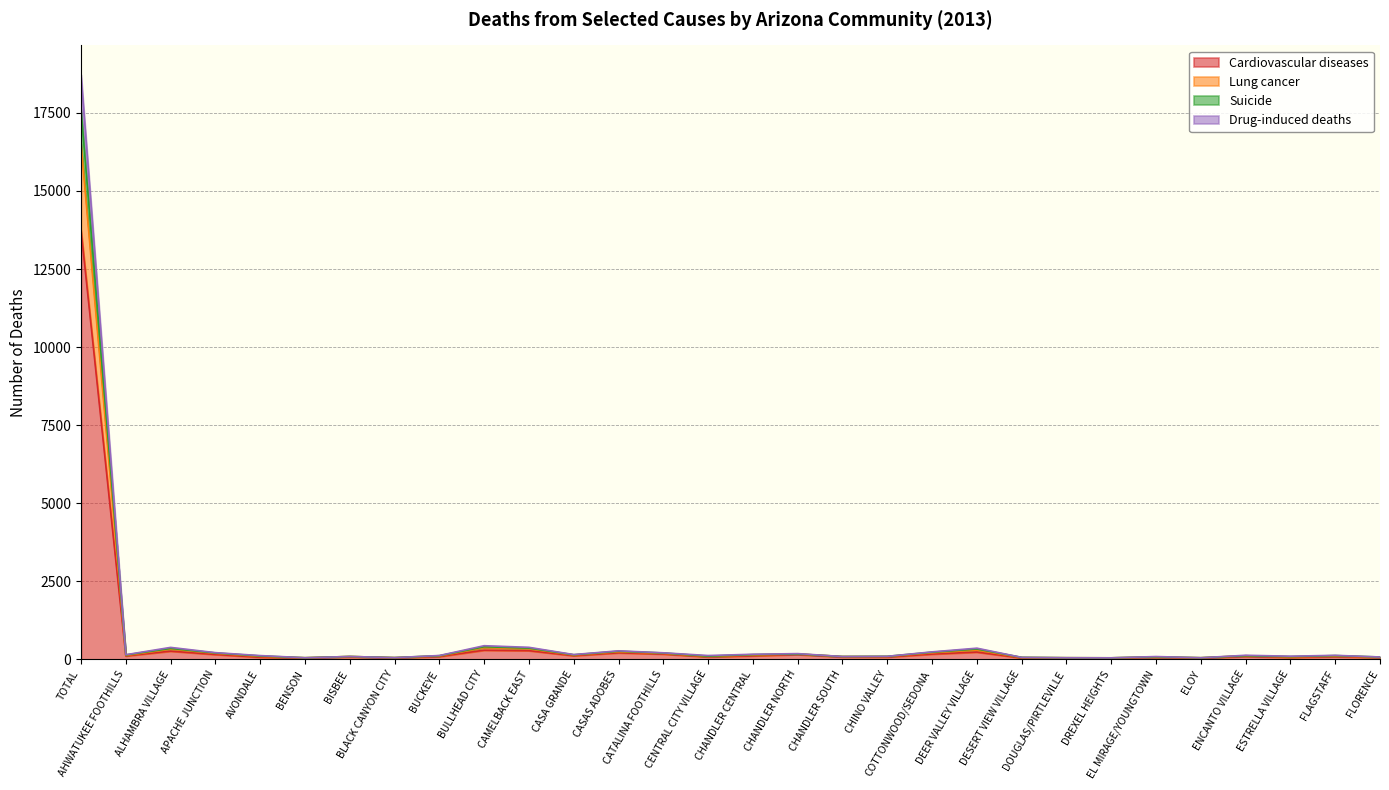

True or false: Lung cancer and Cardiovascular diseases intersect in this chart.

False